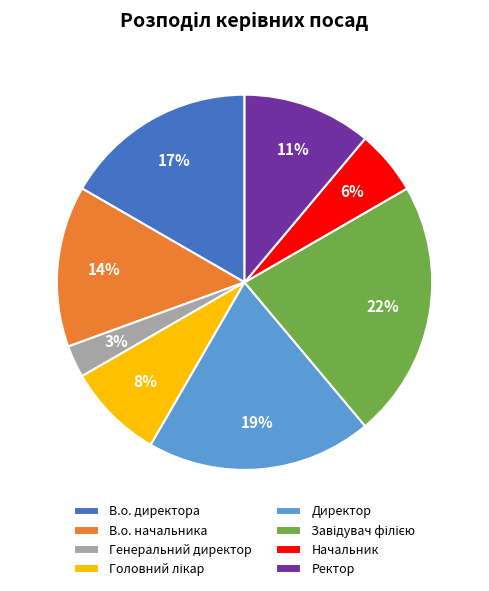

To the nearest percent, what percentage of the pie is В.о. начальника?

14%